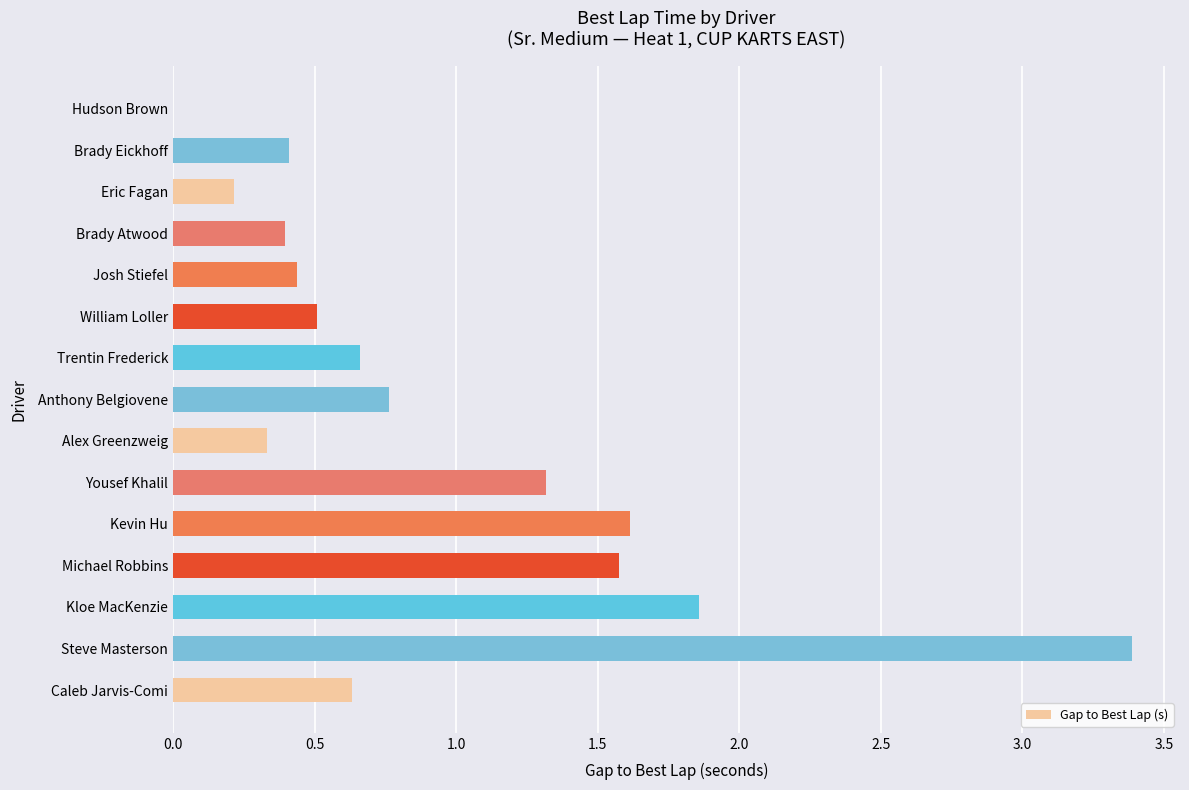

What is the change in value from Yousef Khalil to Brady Atwood?

-0.9